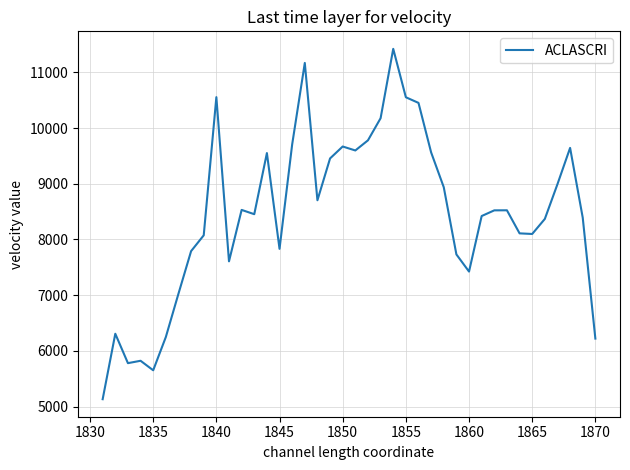

Does the chart display data point markers on the line(s)?

No